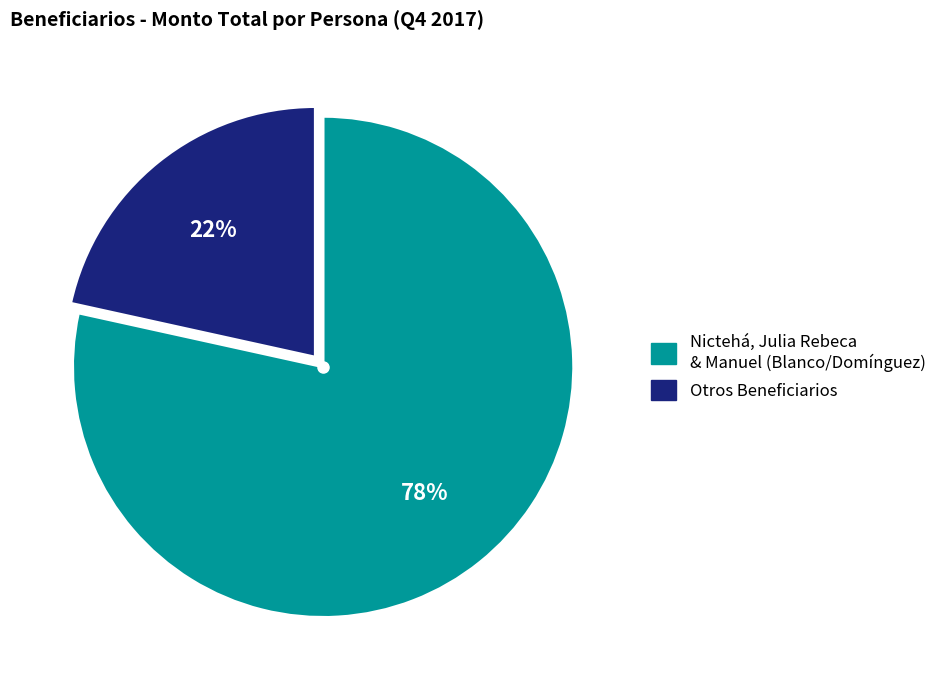

Is there a majority slice in this chart?

Yes